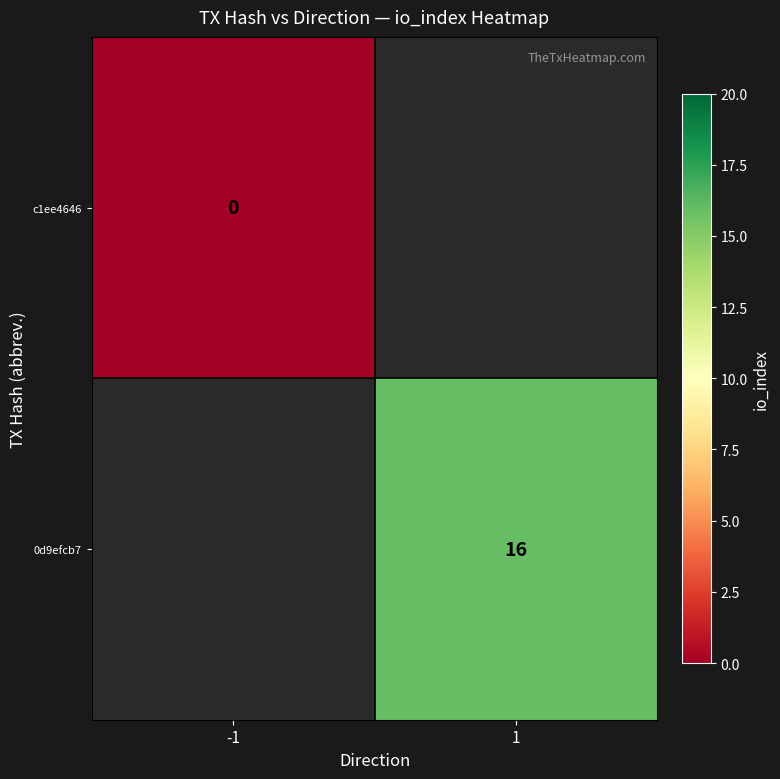

Is it true that 0d9efcb7 equals 11 at 1?

False